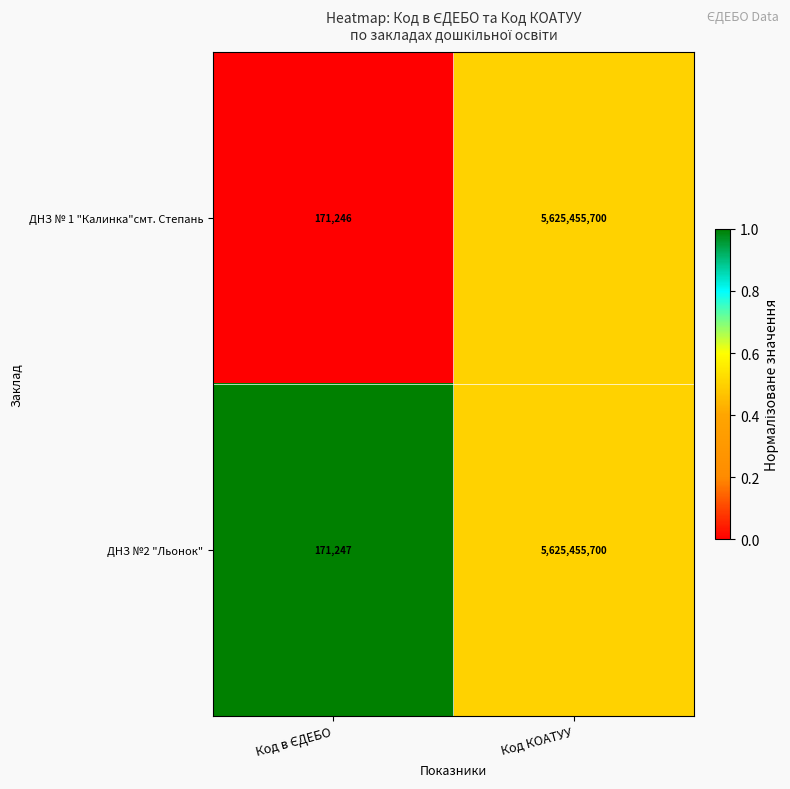

Reading left to right, list all the values displayed in this chart.

ДНЗ № 1 "Калинка"смт. Степань: 171246	5625455700
ДНЗ №2 "Льонок": 171247	5625455700